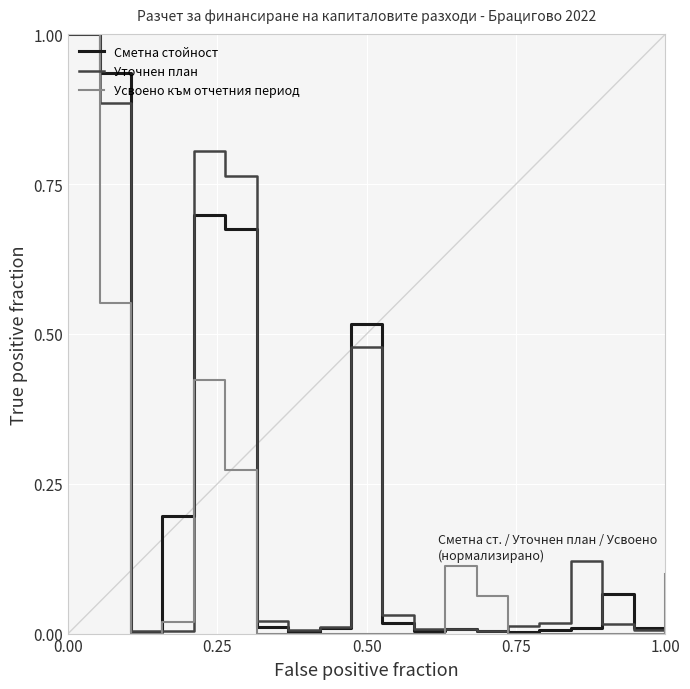

What is the highest value of the Уточнен план series?

1.0